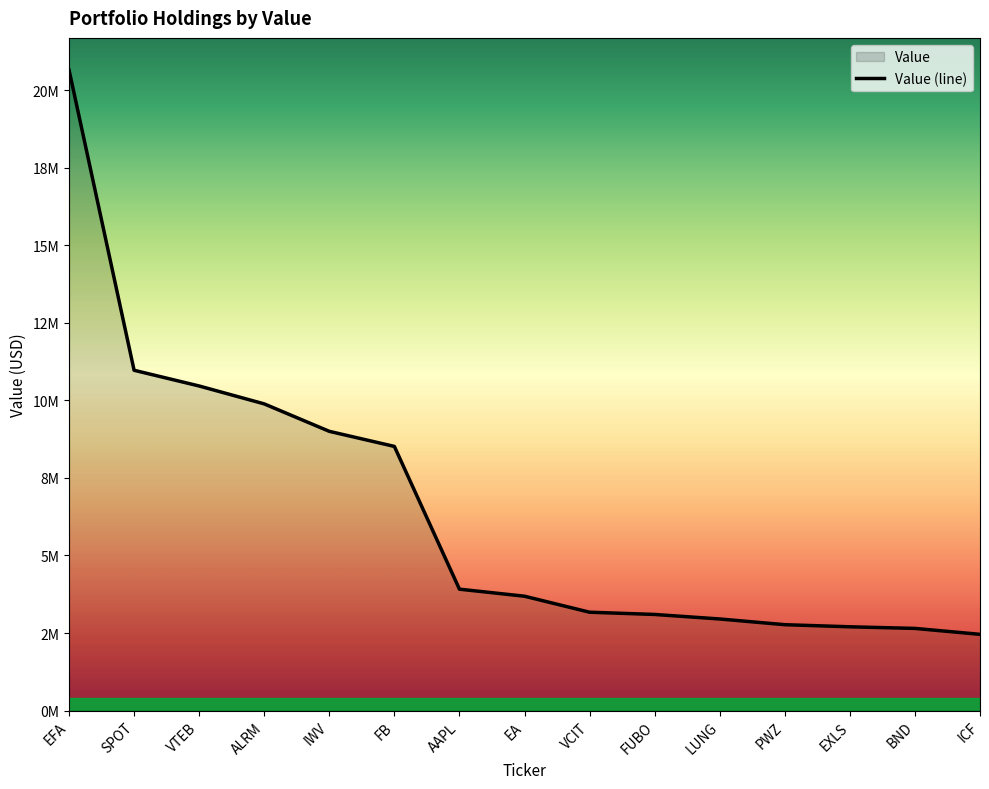

The chart shows a value of 1284021 at LUNG. True or false?

False